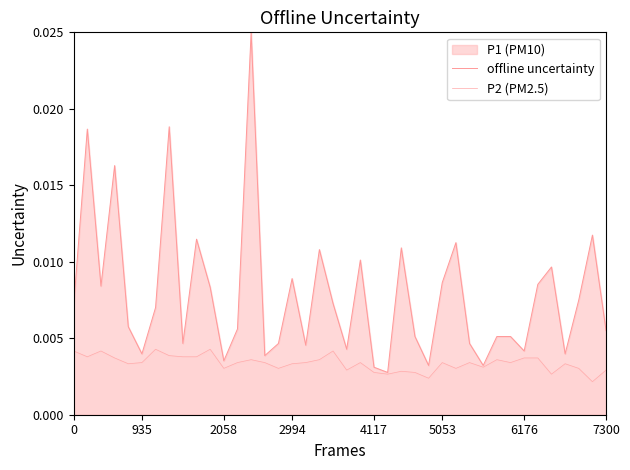

Between 7300 and 18, which series saw the biggest shift?

offline uncertainty